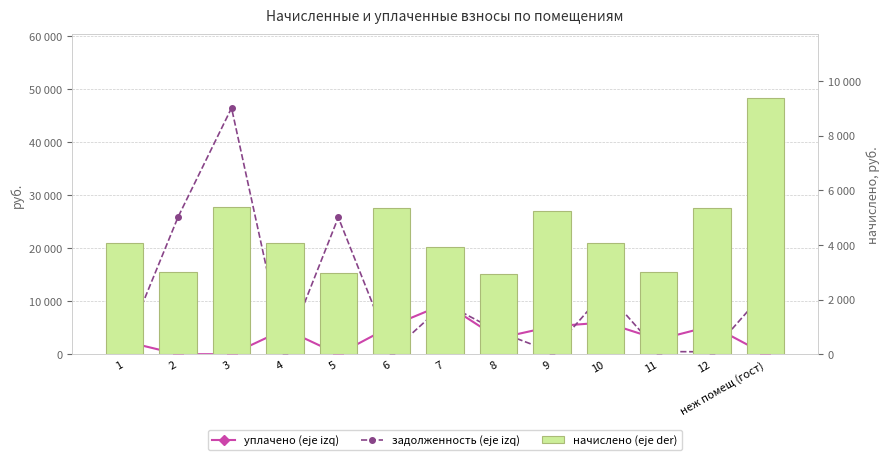

List the series in order of their overall mean, highest first.

задолженность (eje izq), начислено (eje der), уплачено (eje izq)